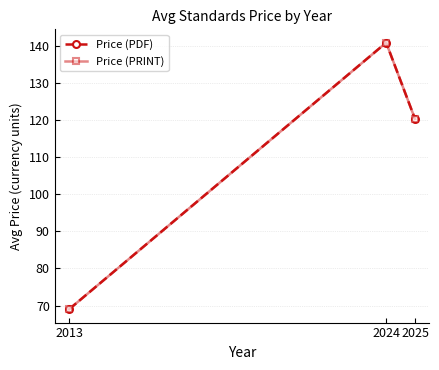

How many lines are shown in the chart?

2